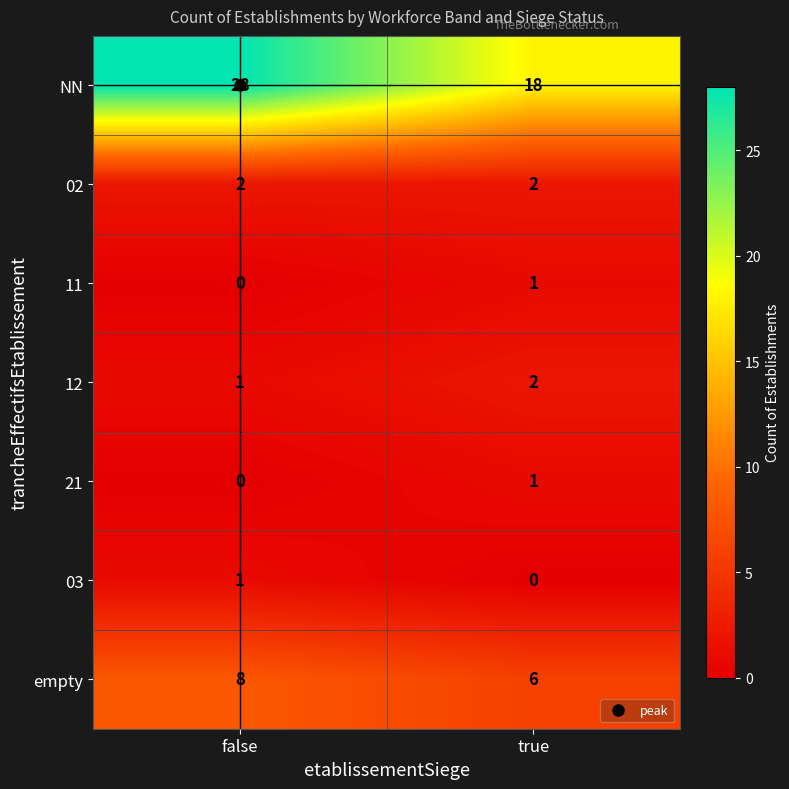

What is the difference between the NN values at false and true?

10